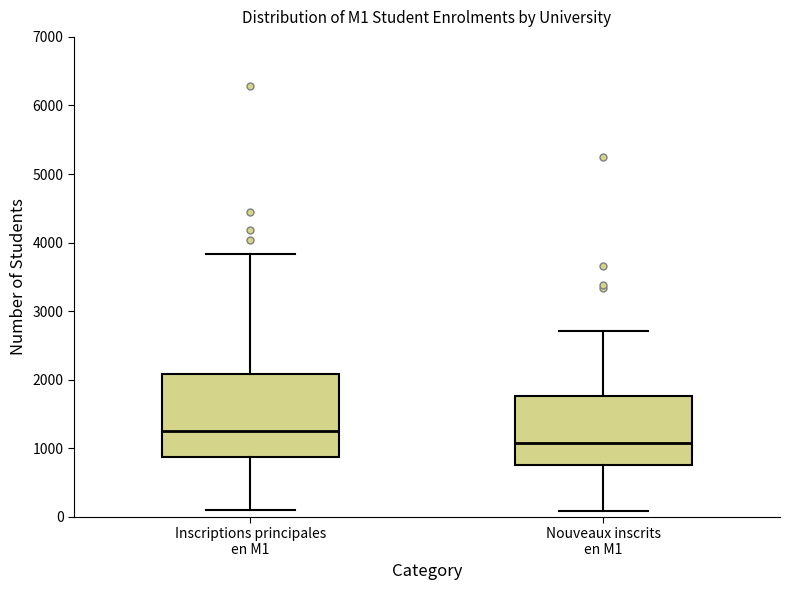

Which box is the tallest, from its lower edge to its upper edge?

Inscriptions principales en M1